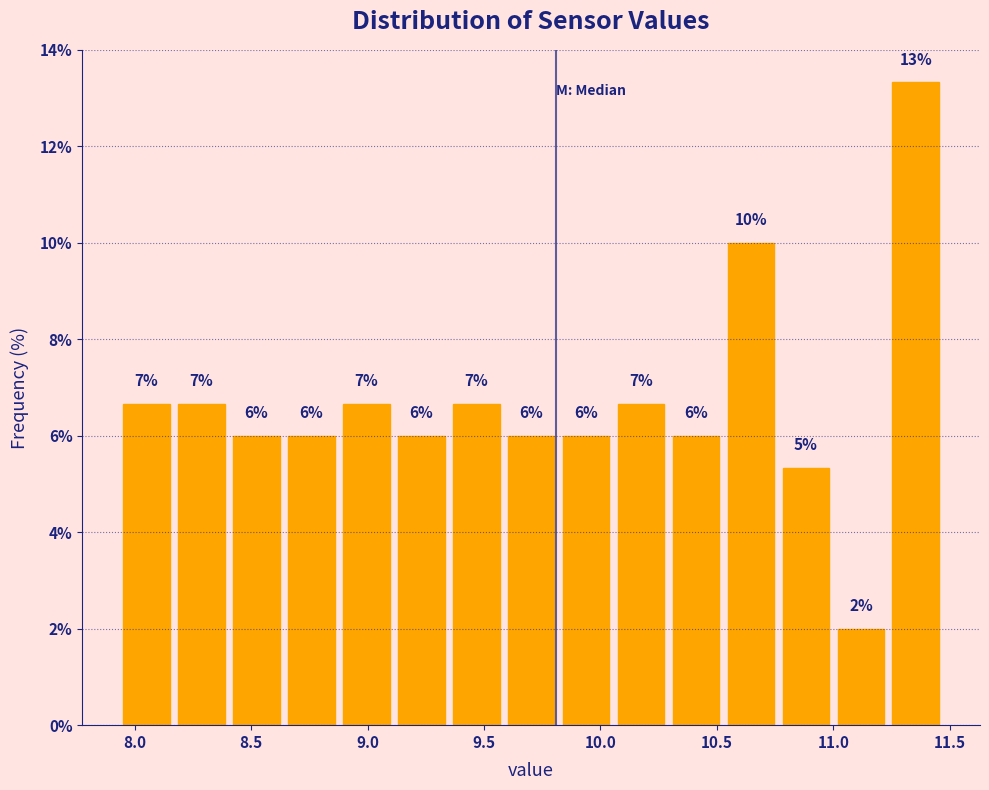

Which range on the x-axis has the tallest bar?

11.25 to 11.50